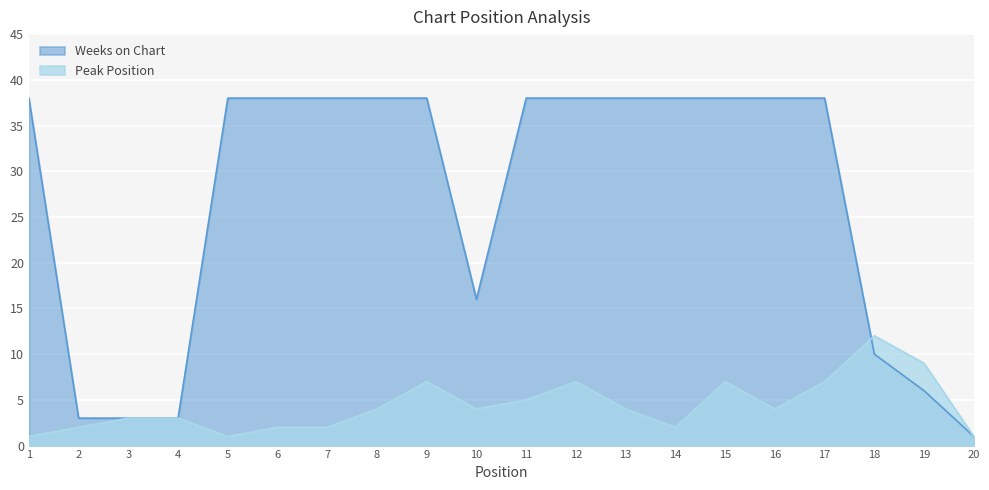

Where do Peak Position and Weeks on Chart first cross each other?

17 and 18